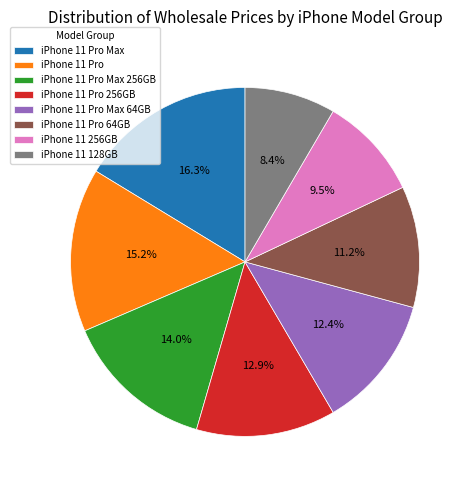

Rank the categories by value from highest to lowest.

iPhone 11 Pro Max, iPhone 11 Pro, iPhone 11 Pro Max 256GB, iPhone 11 Pro 256GB, iPhone 11 Pro Max 64GB, iPhone 11 Pro 64GB, iPhone 11 256GB, iPhone 11 128GB